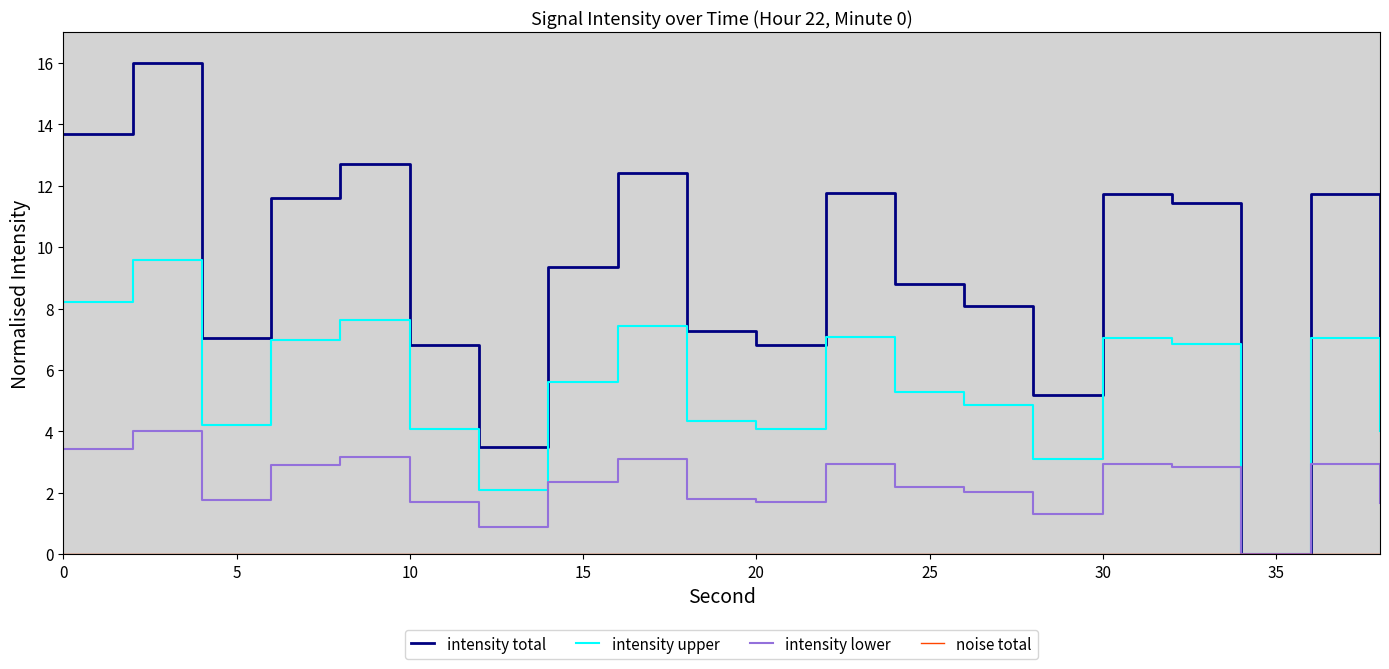

The value of intensity upper at 10 is 6.1. True or false?

False